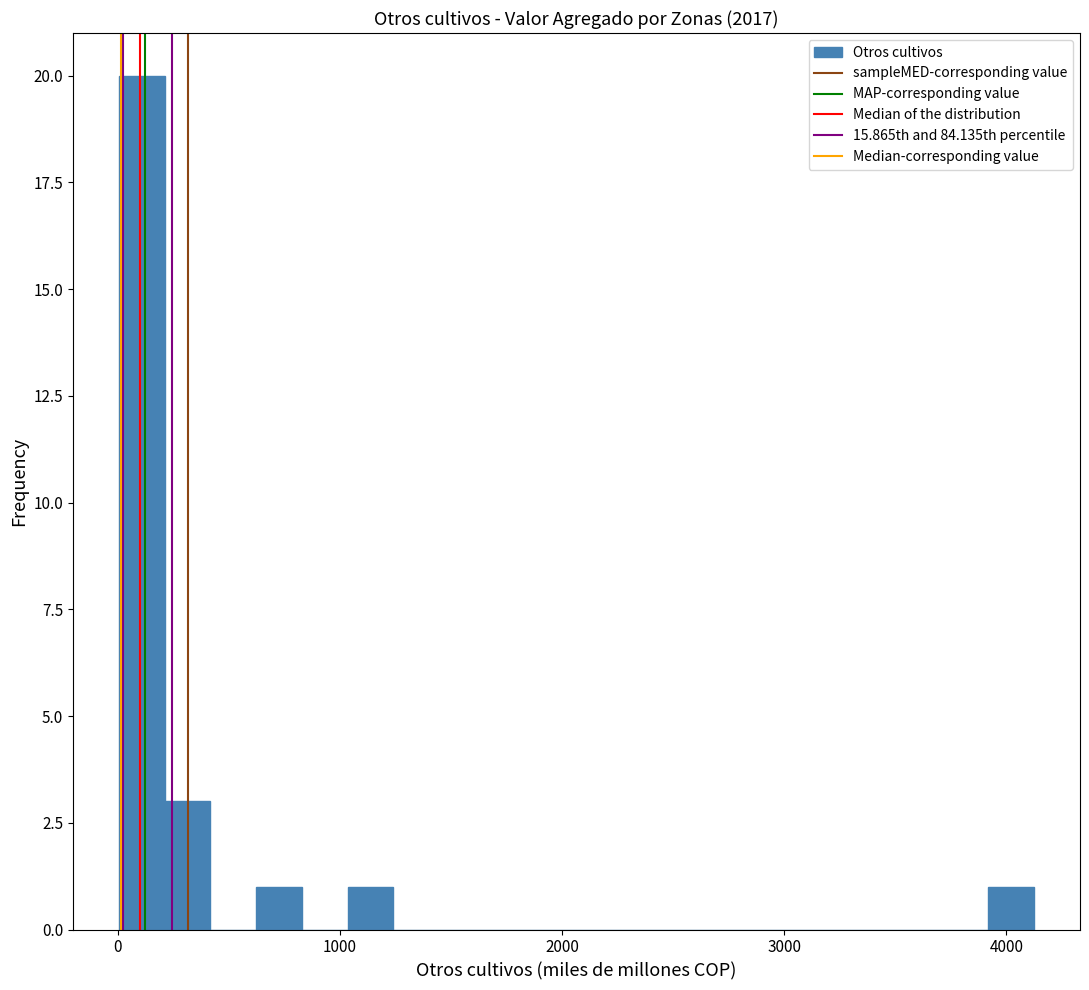

Read against the x-axis, roughly where is the centre of the tallest bar?

100